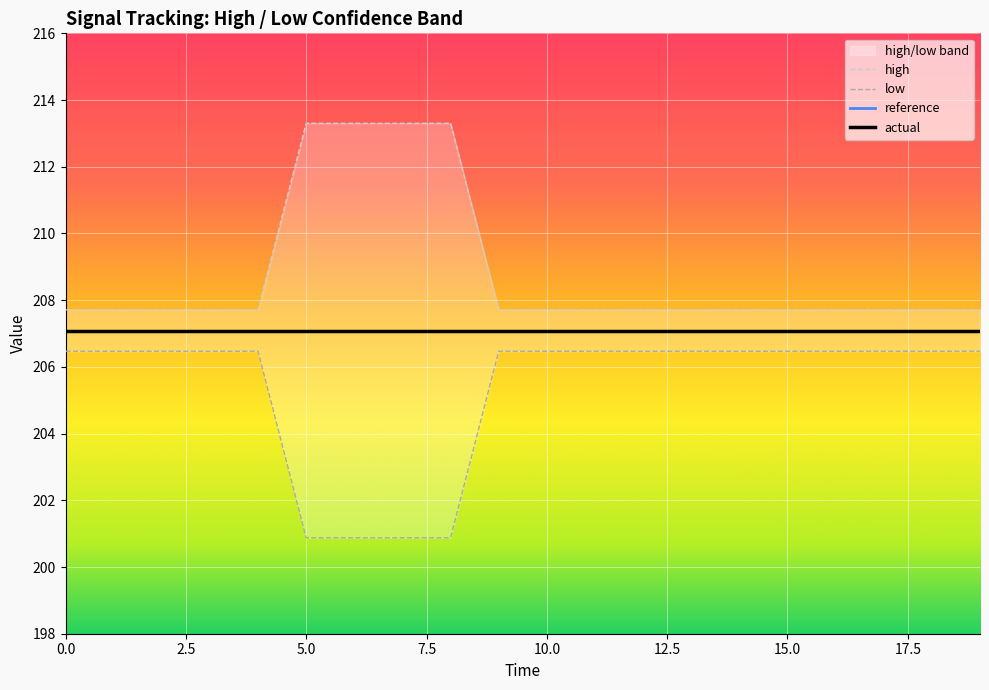

Does the chart display data point markers on the line(s)?

No